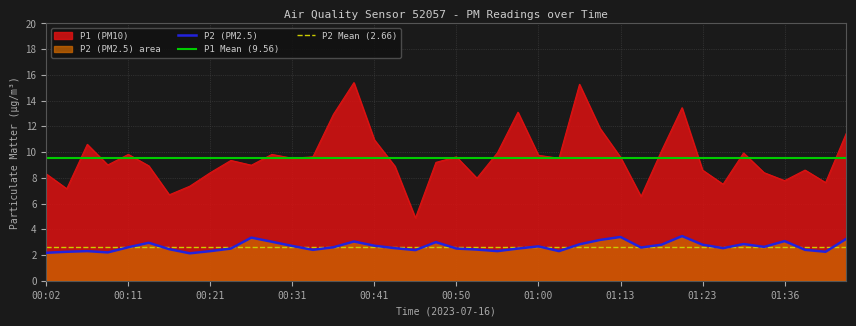

Which series has the largest range (max minus min)?

P1